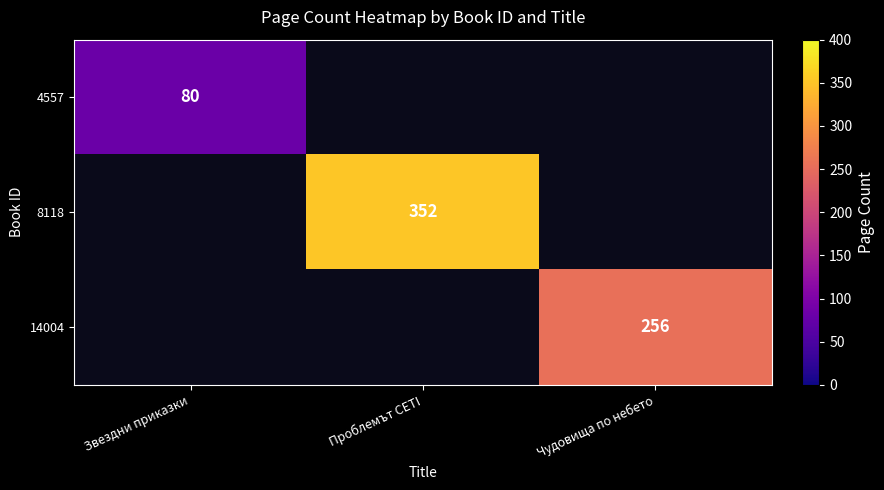

Is it true that 8118 equals 236 at Проблемът CETI?

False